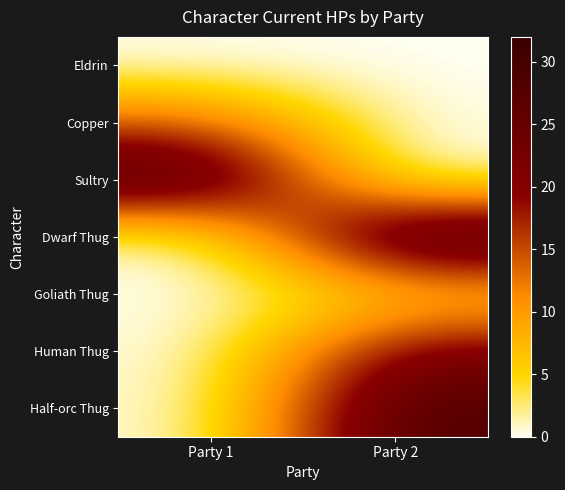

At which category is the sum across all series the highest?

Party 2